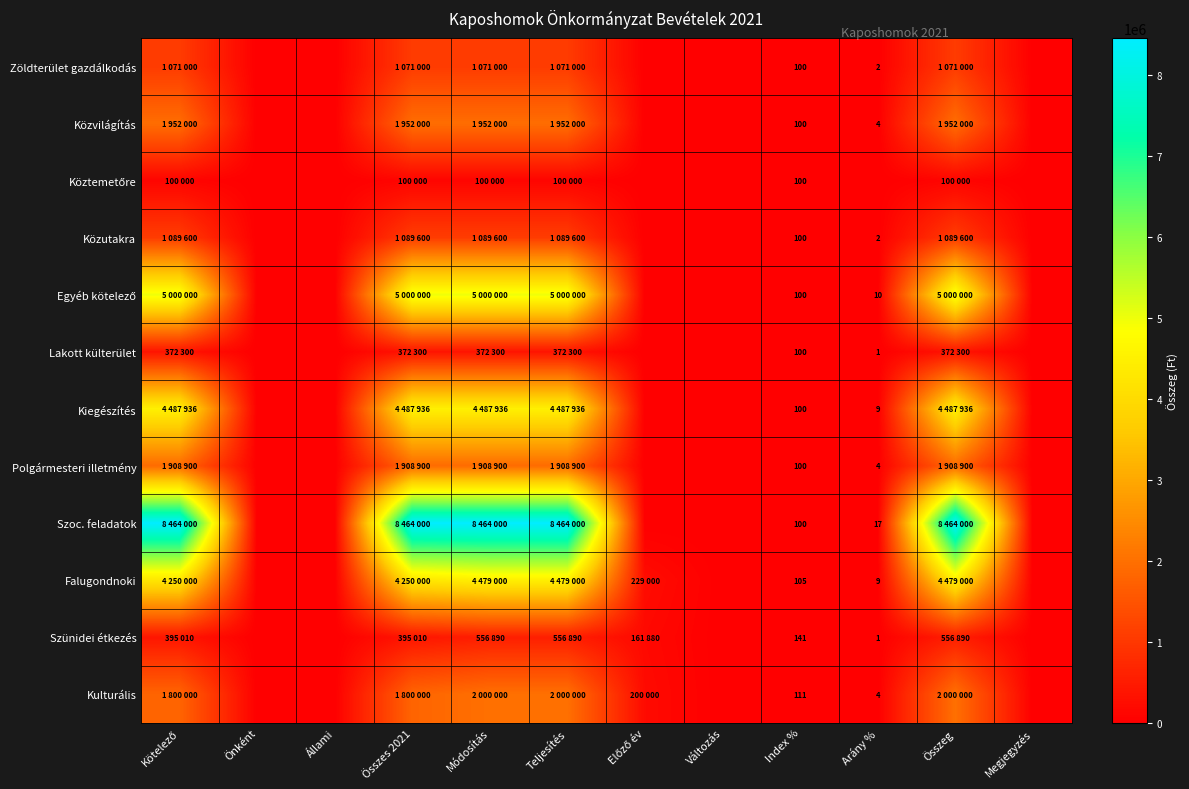

The value of Közvilágítás at Index % is 100. True or false?

True